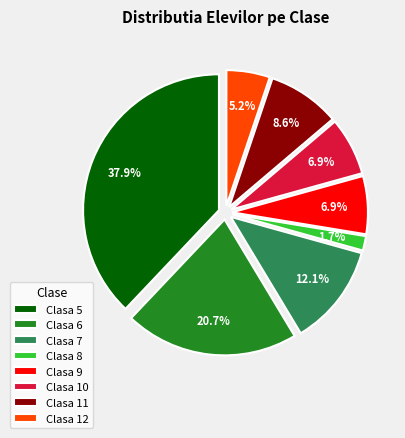

Which slice is the largest?

Clasa 5